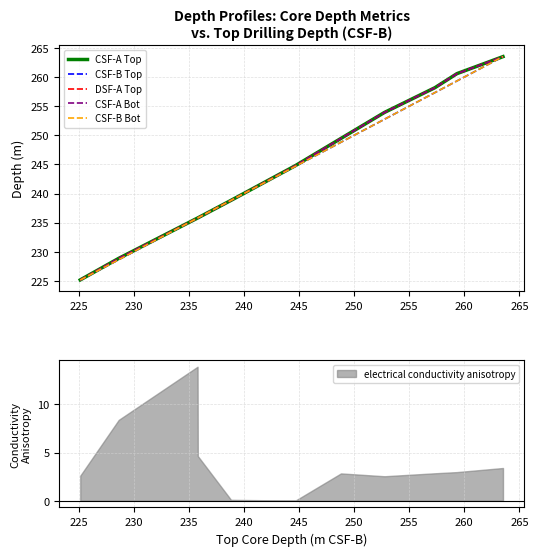

Which series has the largest range (max minus min)?

CSF-B Top